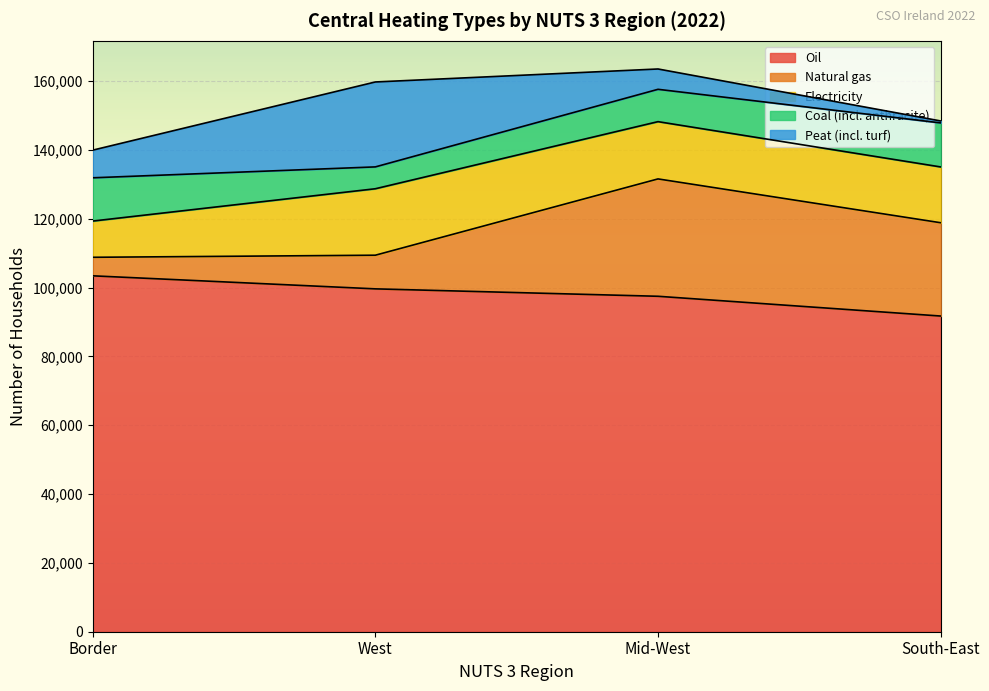

True or false: Oil has a value of 153767 at South-East.

False